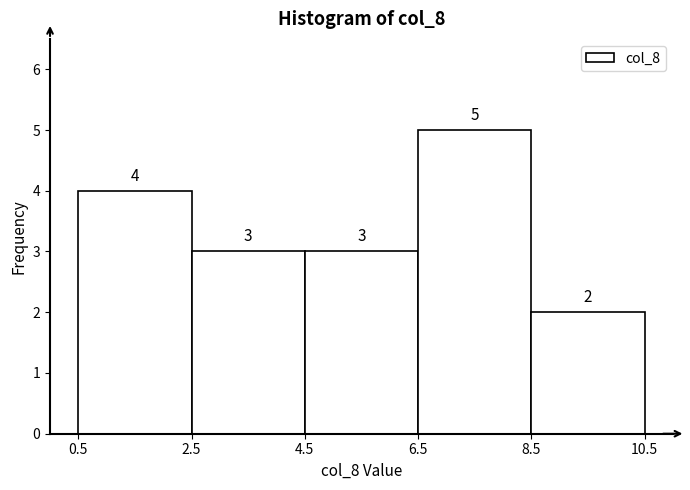

Reading left to right, transcribe this chart: for each bar, give the range it covers on the x-axis and its height.

0.5 to 2.5: 4
2.5 to 4.5: 3
4.5 to 6.5: 3
6.5 to 8.5: 5
8.5 to 10.5: 2